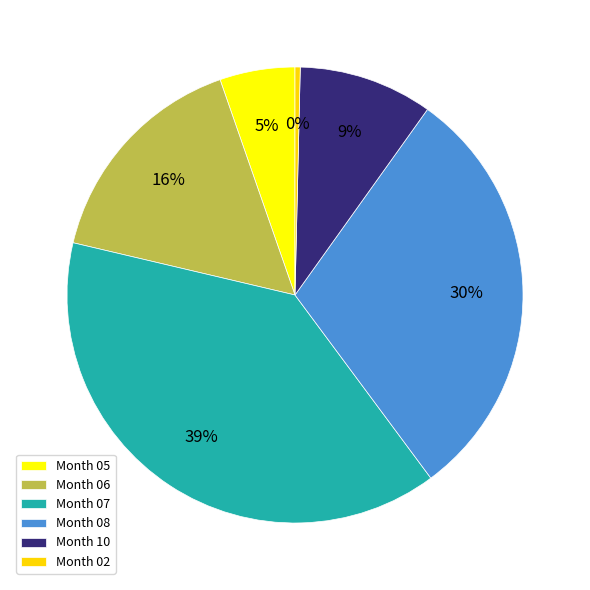

To the nearest percent, what is the average slice percentage?

17%